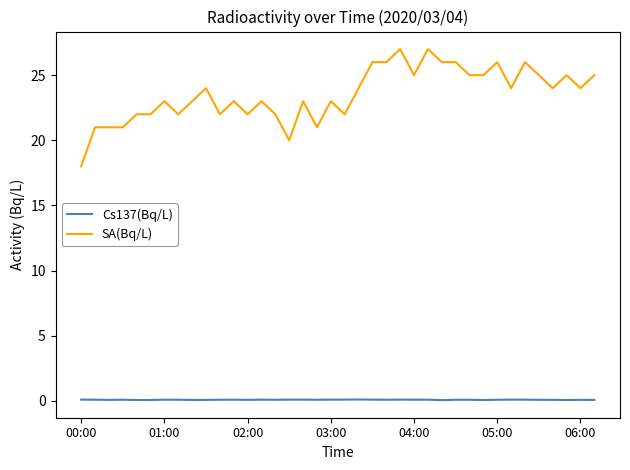

How many lines are shown in the chart?

2